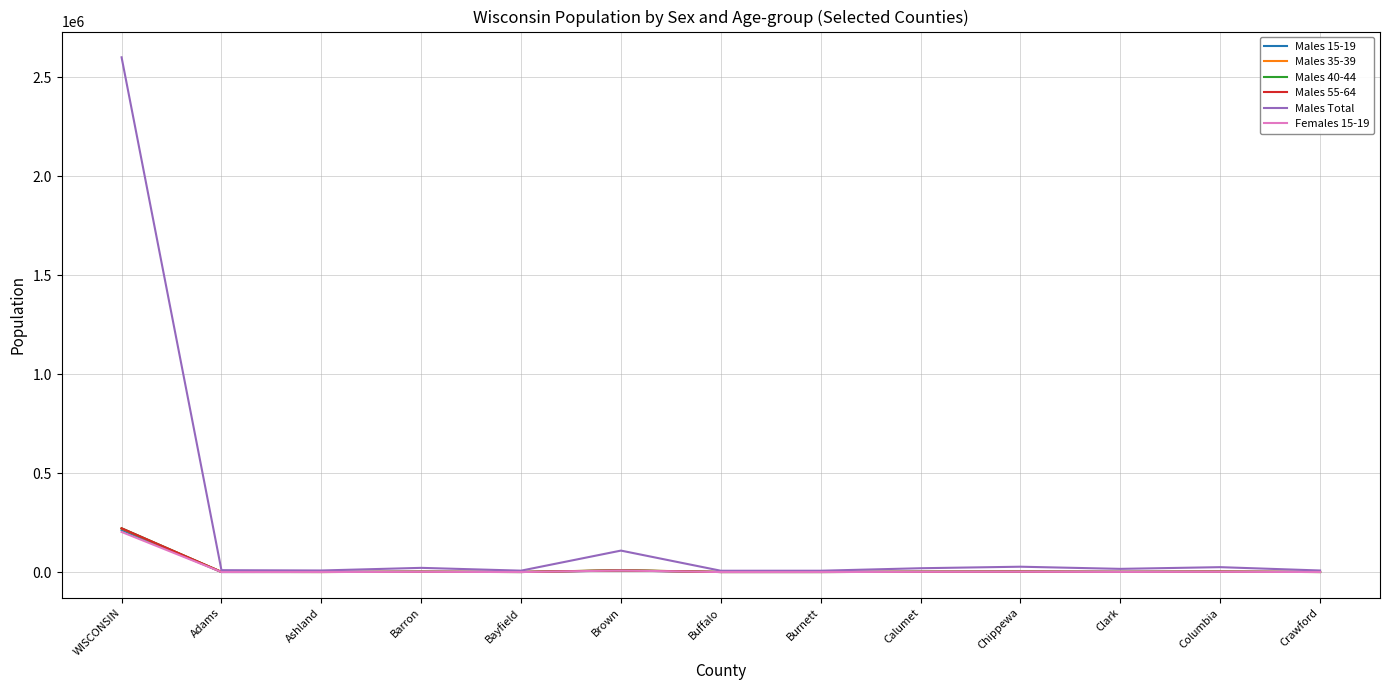

Which category has the highest value in the Males 35-39 series?

WISCONSIN